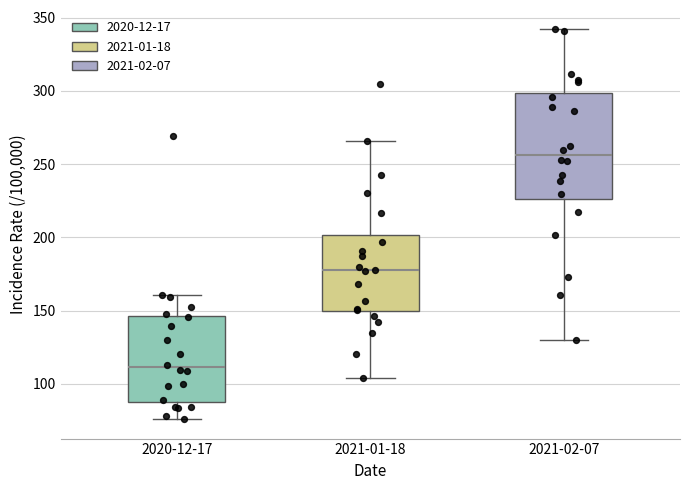

Where does the median line of the box for 2021-02-07 sit on the y-axis? The values are not printed on the chart, so give them approximately, as read against the axis.

255